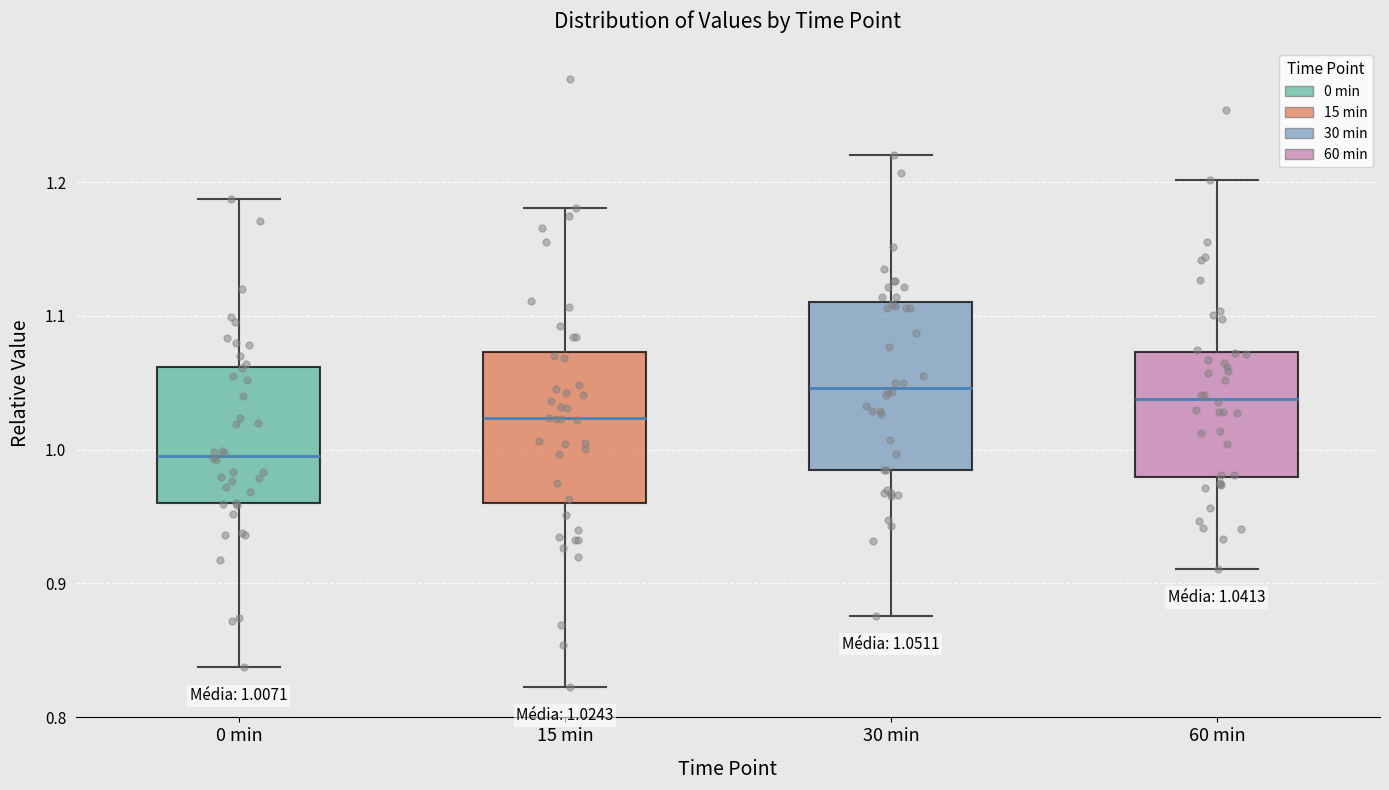

Comparing the boxes themselves (not the whiskers), which one is the tallest?

30 min